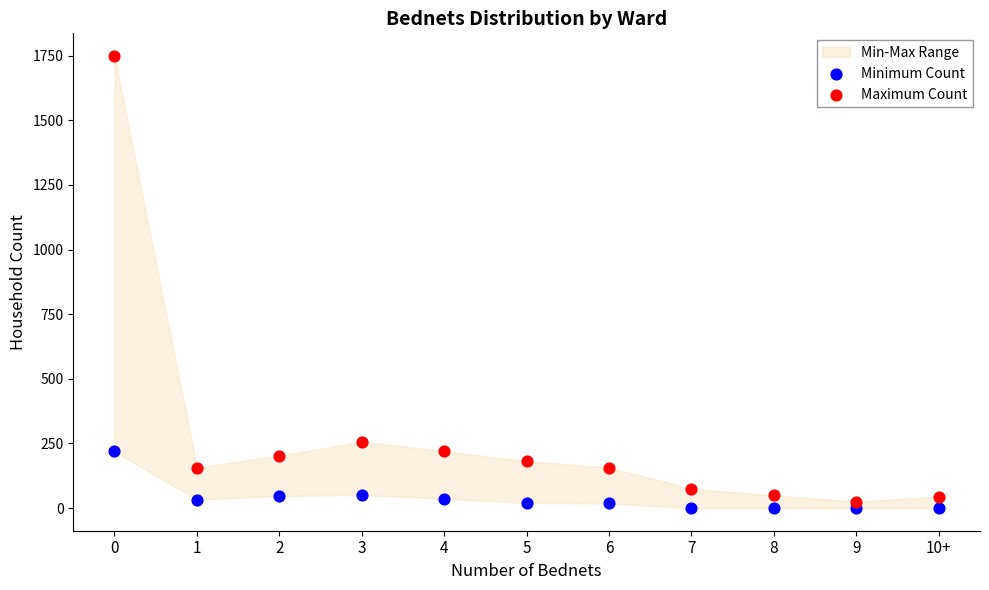

Which series contains the highest Y value?

Maximum Count